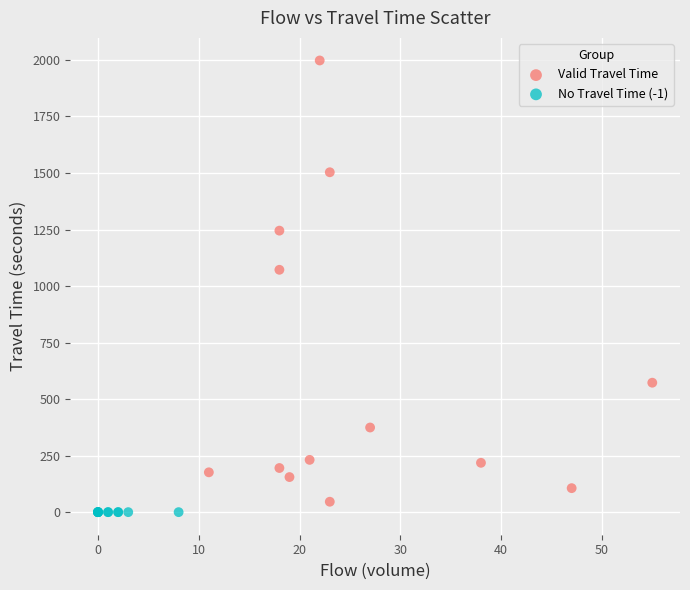

Which series reaches the maximum Y coordinate?

Valid Travel Time